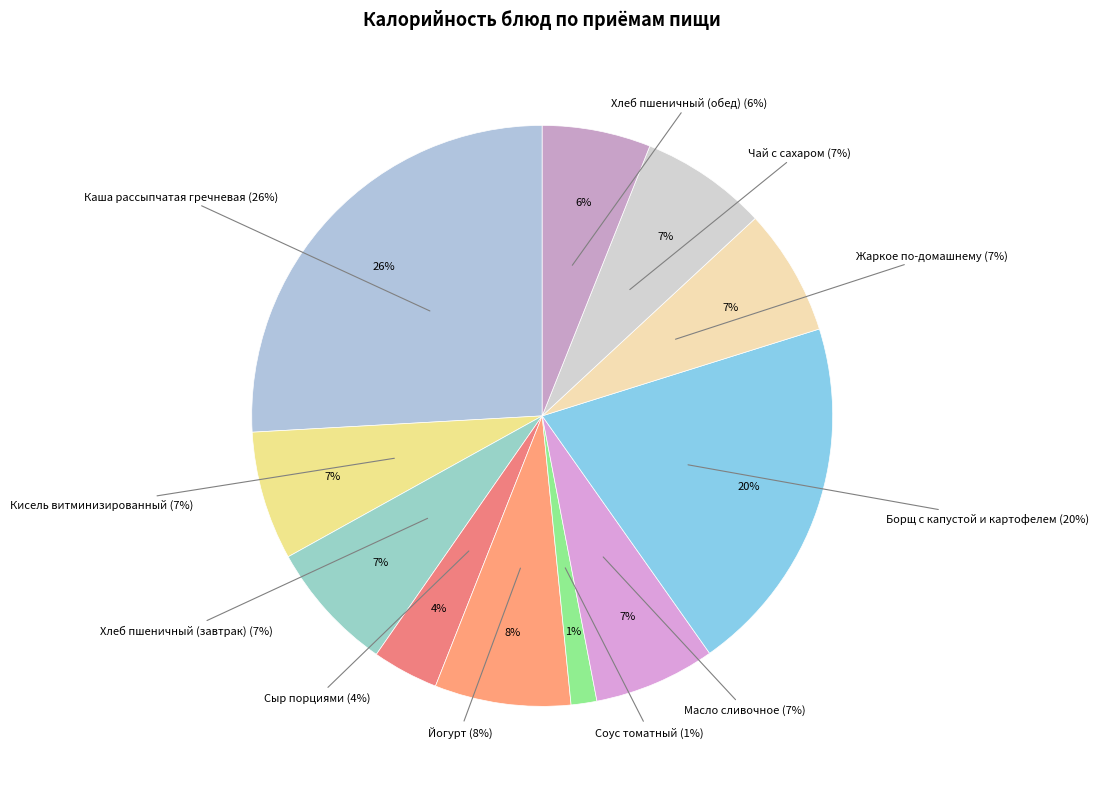

Count the number of slices in the pie.

11